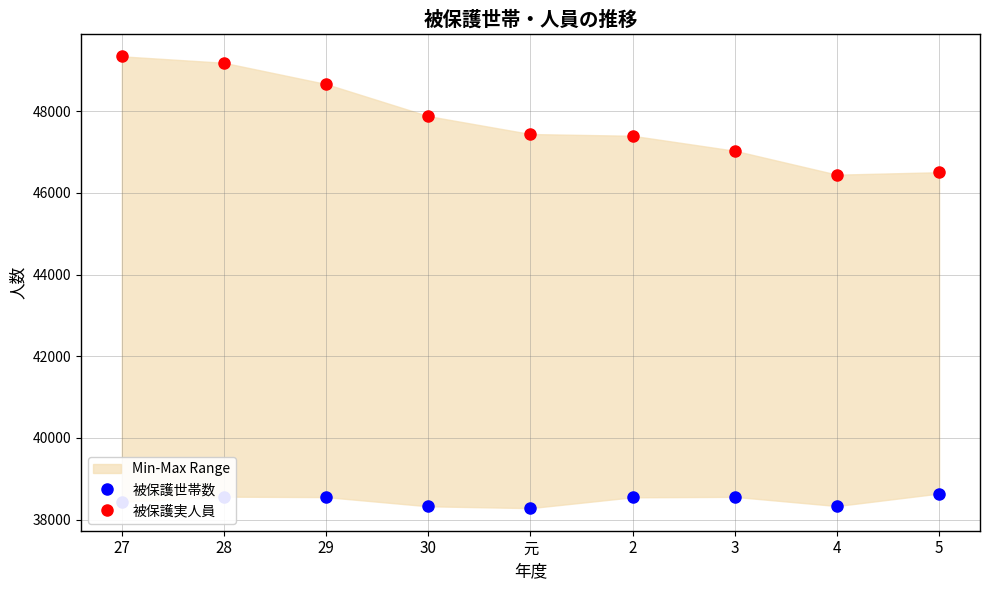

Reading left to right, extract all data points from this chart.

被保護世帯数: 27=38439	28=38562	29=38551	30=38326	元=38281	2=38546	3=38557	4=38332	5=38638
被保護実人員: 27=49341	28=49183	29=48663	30=47878	元=47439	2=47396	3=47030	4=46444	5=46504